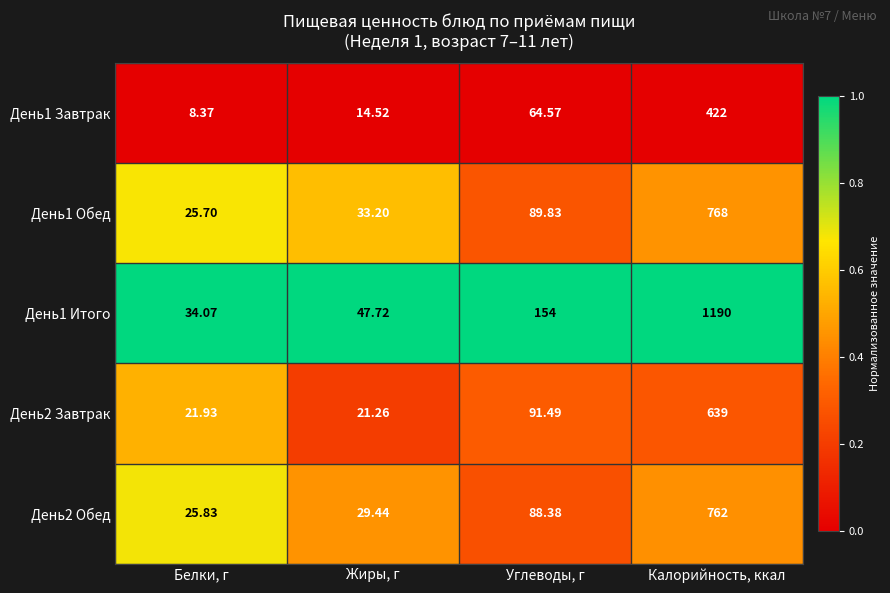

Is the value of День1 Завтрак at Белки, г greater than the value of День1 Обед at Жиры, г?

No